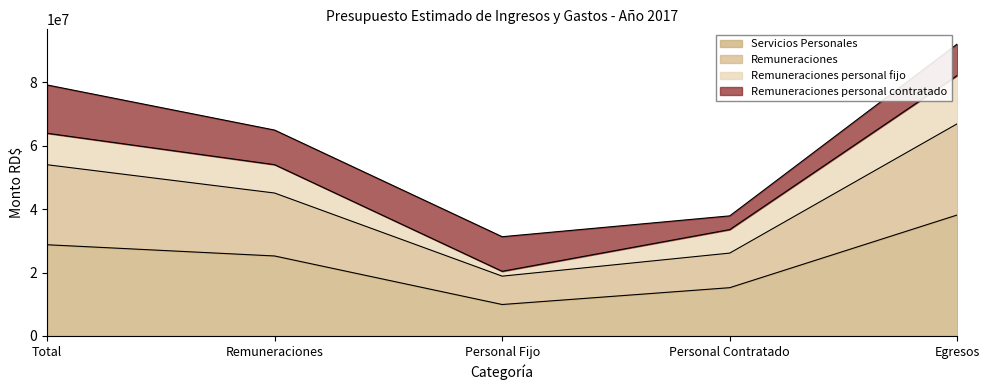

What is the difference between the maximum and minimum values in the Servicios Personales series?

28238235.8